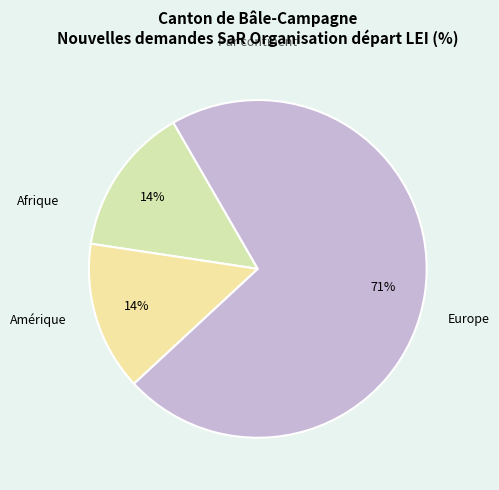

What is the largest slice in the pie chart?

Europe